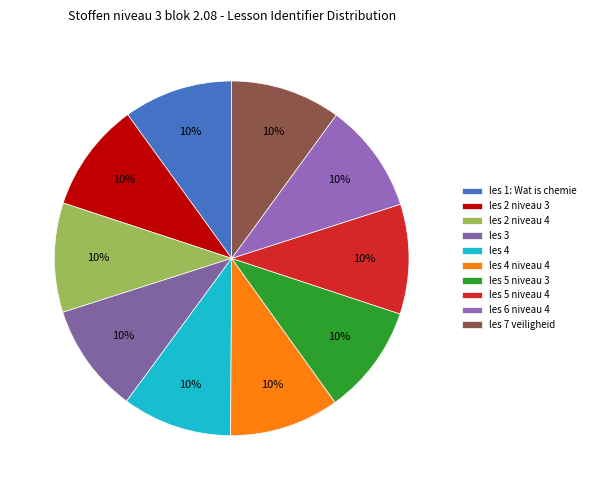

Is it true that les 4 is 10% of the pie?

True